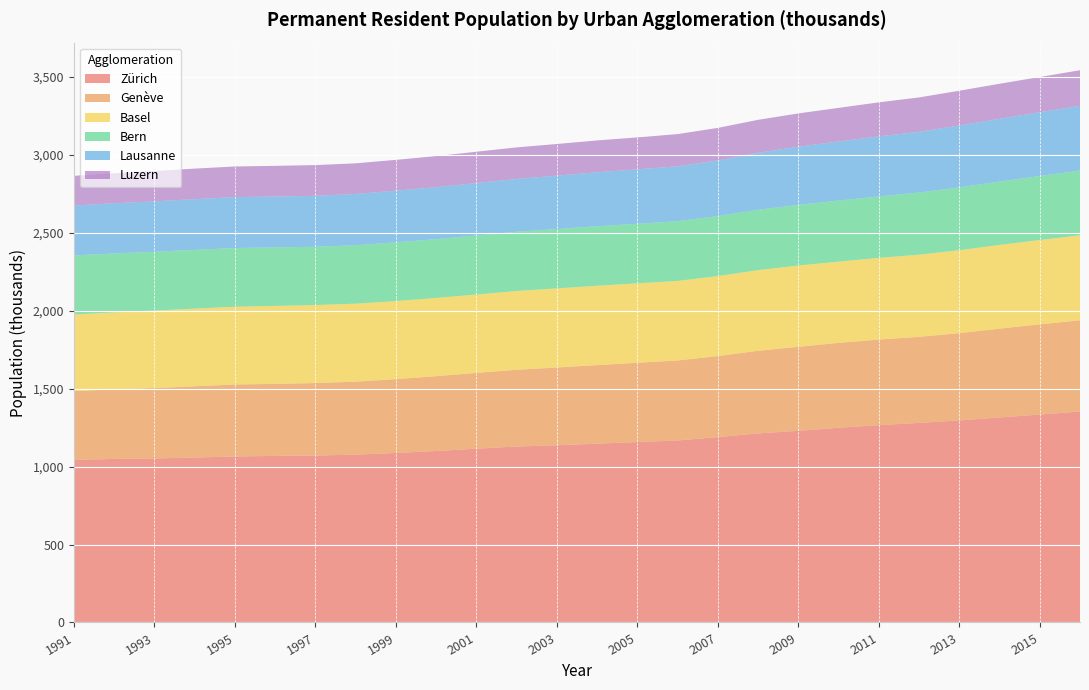

Reading right to left, extract all data points from this chart.

Zürich: 2016=1354.1	2015=1334.3	2014=1315.7	2013=1296.6	2012=1280.9	2011=1266.3	2010=1249.8	2009=1230.0	2008=1213.2	2007=1189.7	2006=1168.2	2005=1157.9	2004=1147.4	2003=1137.2	2002=1129.3	2001=1115.4	2000=1100.4	1999=1087.9	1998=1077.2	1997=1071.5	1996=1068.9	1995=1065.3	1994=1058.5	1993=1052.8	1992=1049.5	1991=1043.2
Genève: 2016=585.4	2015=579.2	2014=570.2	2013=560.3	2012=552.3	2011=549.4	2010=544.8	2009=539.4	2008=530.5	2007=520.3	2006=513.4	2005=509.0	2004=504.3	2003=499.4	2002=492.5	2001=486.4	2000=480.5	1999=473.9	1998=468.4	1997=465.2	1996=462.2	1995=462.3	1994=457.2	1993=451.5	1992=446.5	1991=442.1
Basel: 2016=545.3	2015=541.0	2014=537.1	2013=532.2	2012=527.2	2011=524.0	2010=521.2	2009=521.3	2008=517.5	2007=513.1	2006=510.2	2005=509.6	2004=509.3	2003=507.4	2002=505.4	2001=502.7	2000=501.9	1999=500.8	1998=500.3	1997=500.5	1996=500.4	1995=498.9	1994=498.4	1993=497.2	1992=494.1	1991=491.4
Bern: 2016=415.5	2015=410.9	2014=406.9	2013=403.1	2012=398.9	2011=394.6	2010=391.9	2009=389.4	2008=387.3	2007=384.7	2006=383.3	2005=382.4	2004=382.3	2003=381.2	2002=380.6	2001=379.5	2000=377.6	1999=377.0	1998=375.2	1997=374.3	1996=375.7	1995=376.7	1994=377.4	1993=377.8	1992=378.3	1991=379.0
Lausanne: 2016=415.6	2015=409.3	2014=402.9	2013=397.5	2012=389.6	2011=385.7	2010=379.2	2009=373.4	2008=365.8	2007=357.6	2006=352.9	2005=349.2	2004=346.3	2003=342.5	2002=339.0	2001=336.2	2000=333.7	1999=331.7	1998=328.9	1997=327.1	1996=326.5	1995=326.7	1994=325.4	1993=323.4	1992=322.0	1991=320.4
Luzern: 2016=228.3	2015=226.1	2014=224.7	2013=223.0	2012=220.7	2011=218.1	2010=215.8	2009=213.6	2008=211.5	2007=208.7	2006=206.4	2005=205.1	2004=204.2	2003=203.1	2002=202.4	2001=200.9	2000=199.0	1999=197.8	1998=196.7	1997=196.9	1996=196.9	1995=196.7	1994=195.9	1993=195.0	1992=193.0	1991=190.5